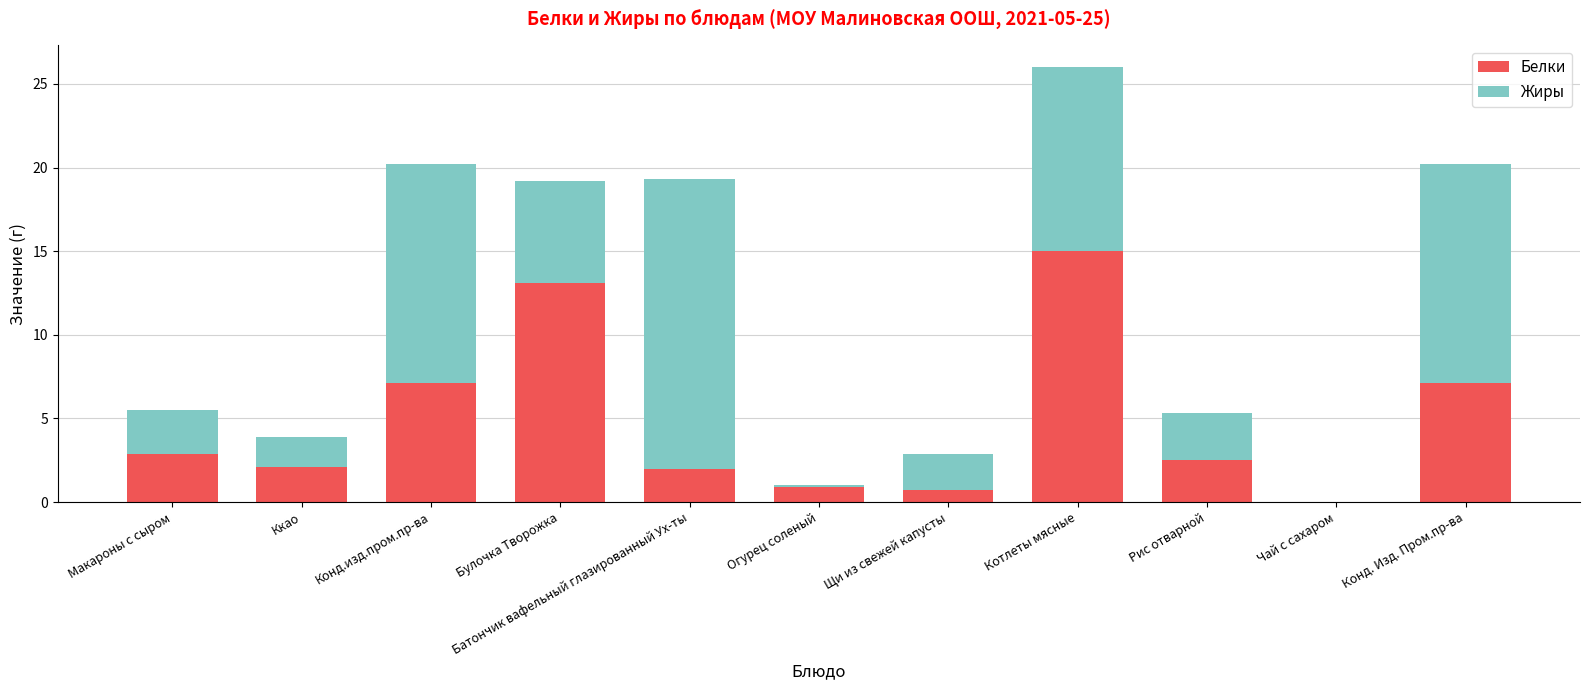

True or false: Белки has a value of 0.7 at Ккао.

False